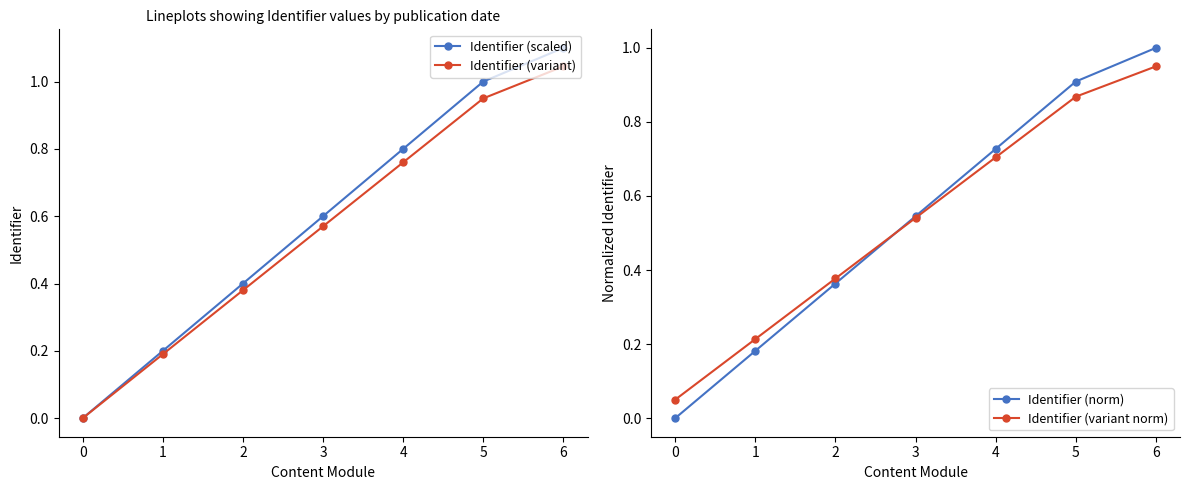

How many times do Identifier (variant) and Identifier (variant norm) cross each other?

1